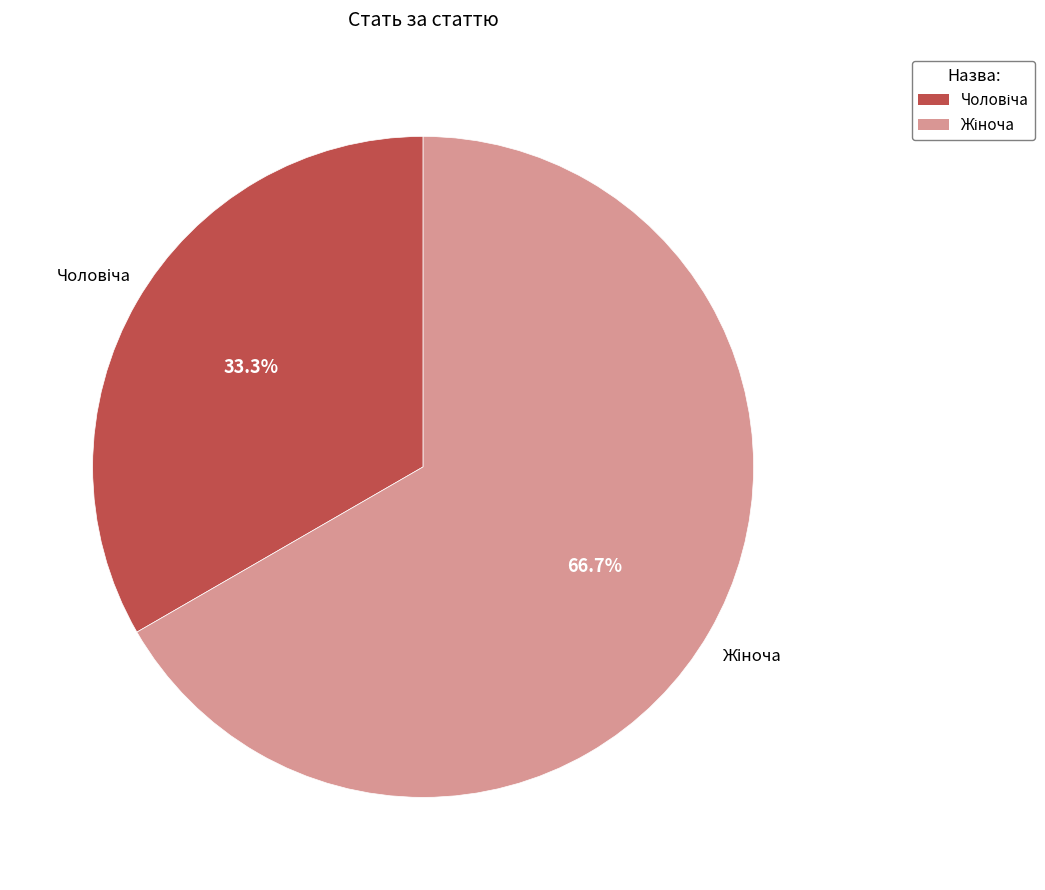

Does any single category account for the majority?

Yes